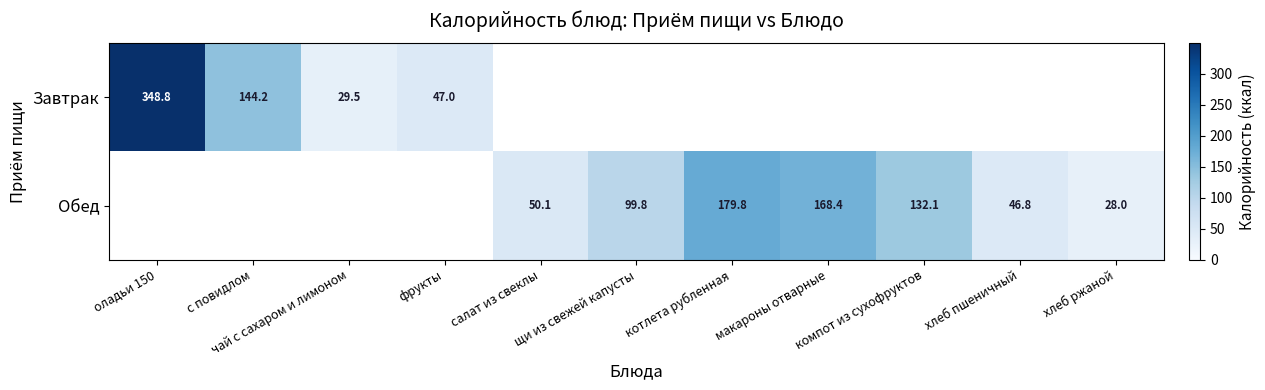

Is it true that Обед equals 28.0 at хлеб ржаной?

True